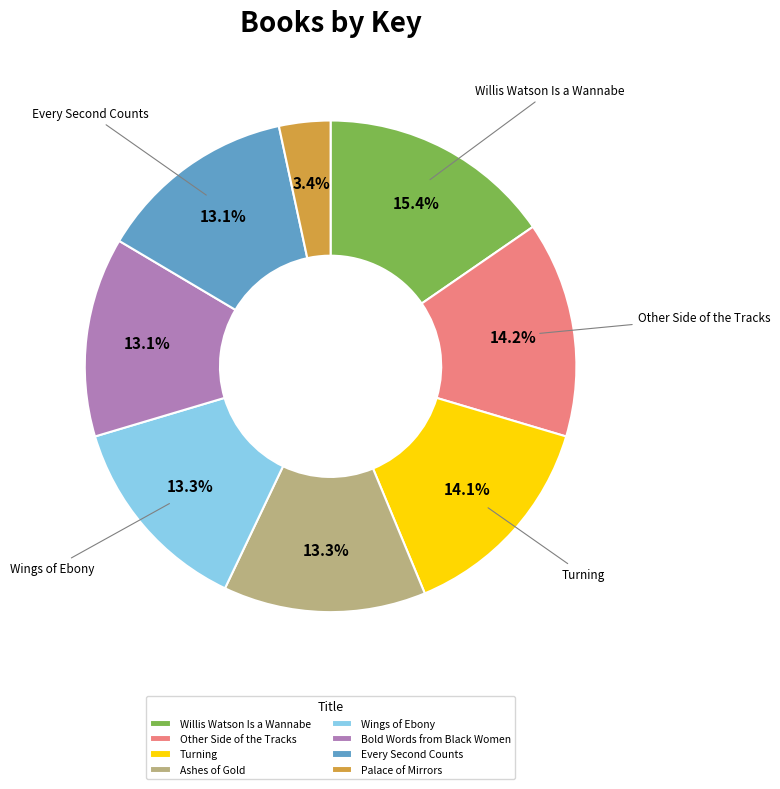

Does Palace of Mirrors account for over 50% of the chart?

No